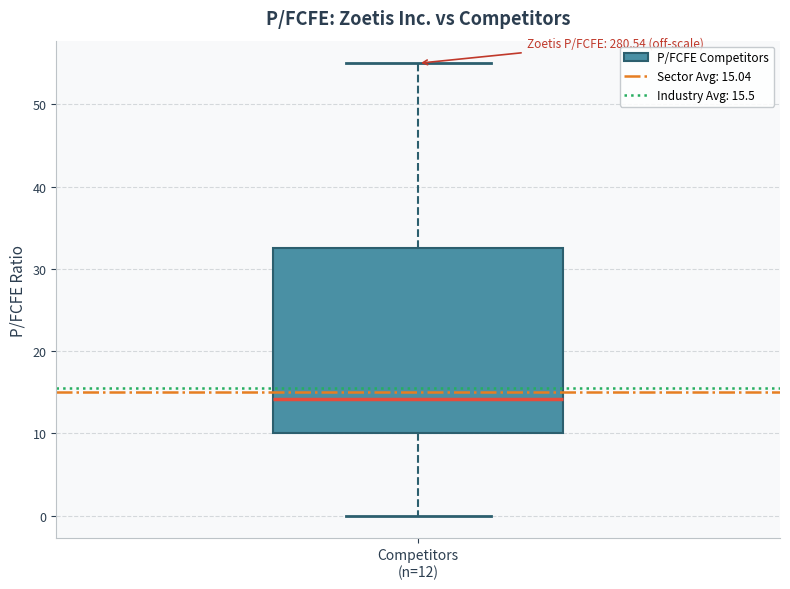

Read this box plot against the y-axis: the position of the median line, the range covered by the box, and the ends of both whiskers. The values are not printed on the chart, so give them approximately, as read against the axis.

median 14, box 10 to 33, whiskers 0 to 55